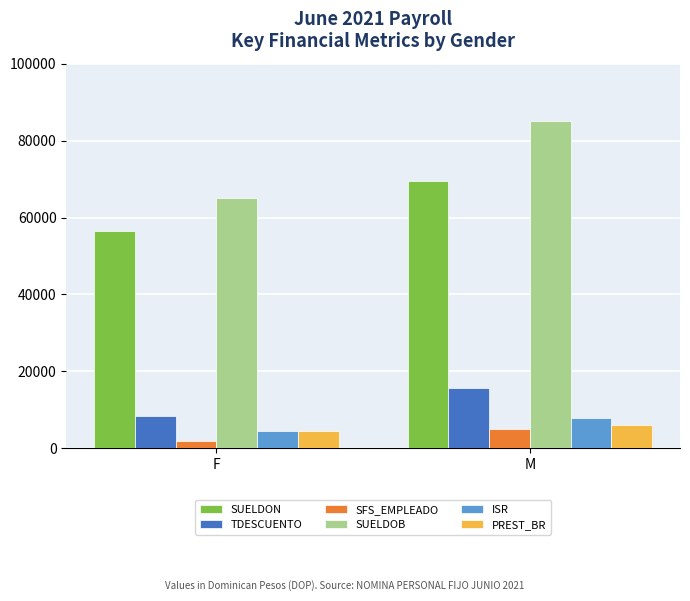

At which label does SFS_EMPLEADO first exceed 4964?

M